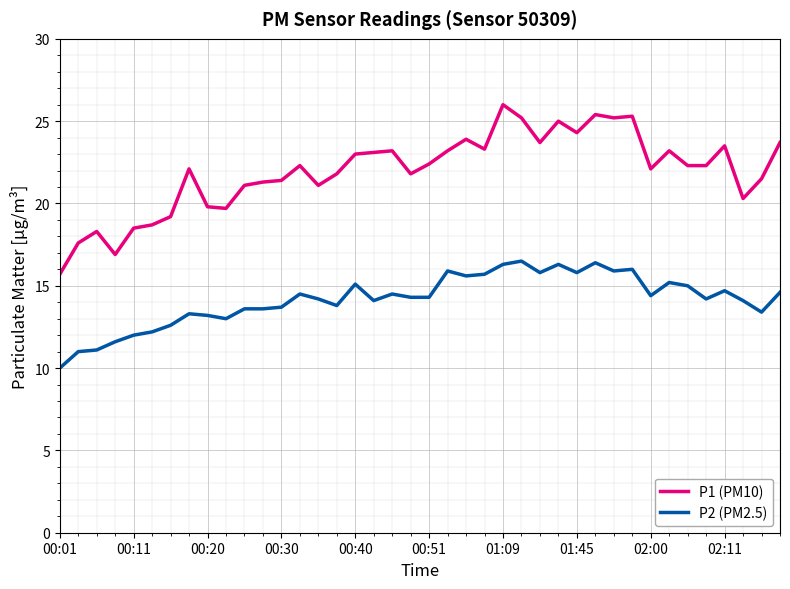

What is the difference between the maximum and second lowest values in the P1 (PM10) series?

9.1